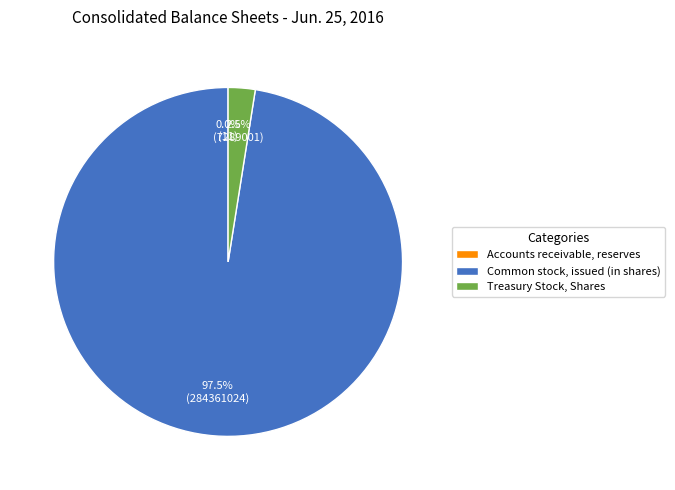

What is the total percentage of Treasury Stock, Shares and Common stock, issued (in shares)?

100.0%